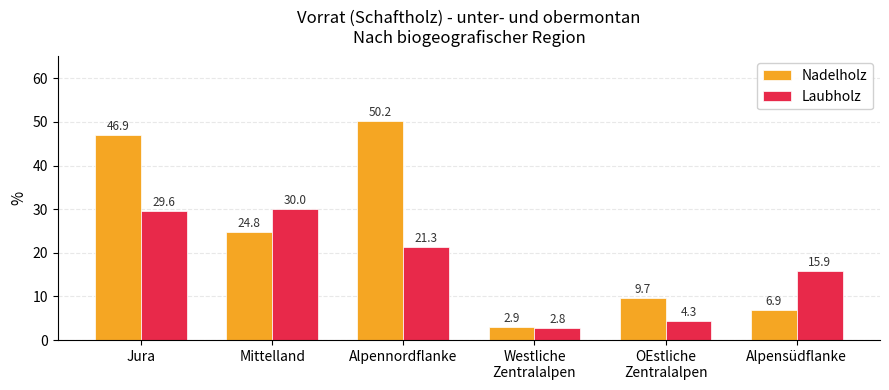

What are all the series names shown in the legend?

Nadelholz, Laubholz